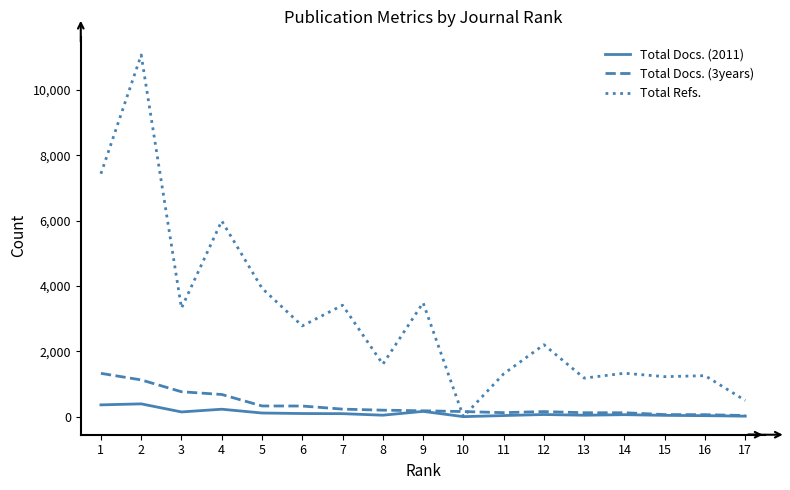

Rank the series by their maximum value, from highest to lowest.

Total Refs., Total Docs. (3years), Total Docs. (2011)